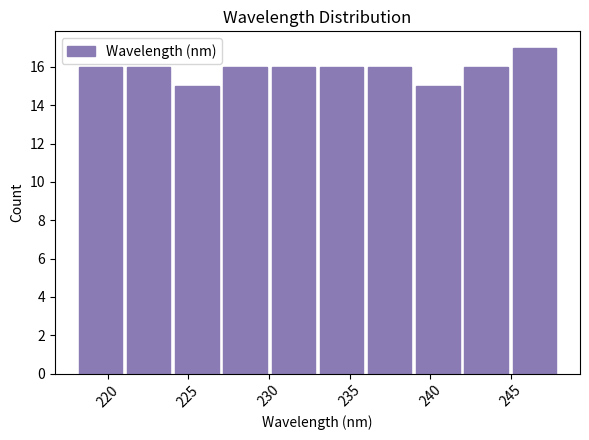

What is the height of the bar covering 233 to 236 on the x-axis? Neither the bar edges nor the heights are printed on the chart, so give them approximately, as read against the axes.

16